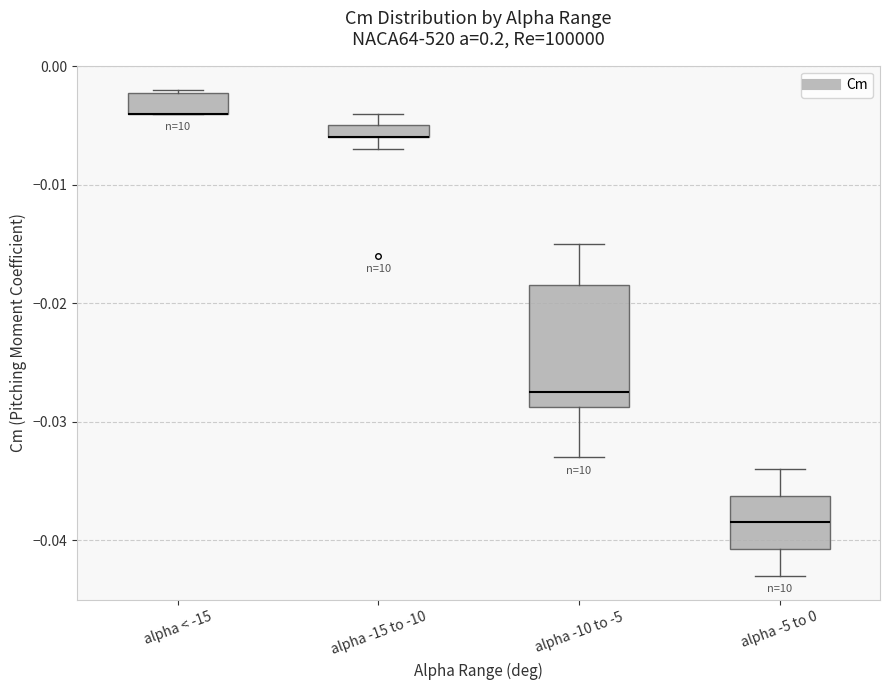

Which box is the tallest, from its lower edge to its upper edge?

alpha -10 to -5